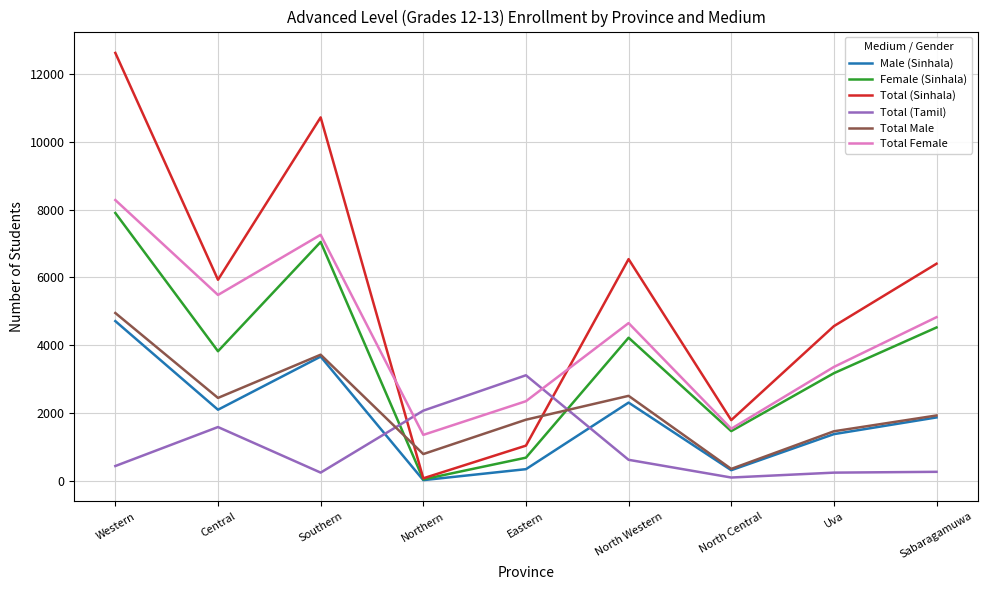

Which series has the largest total across all categories?

Total (Sinhala)